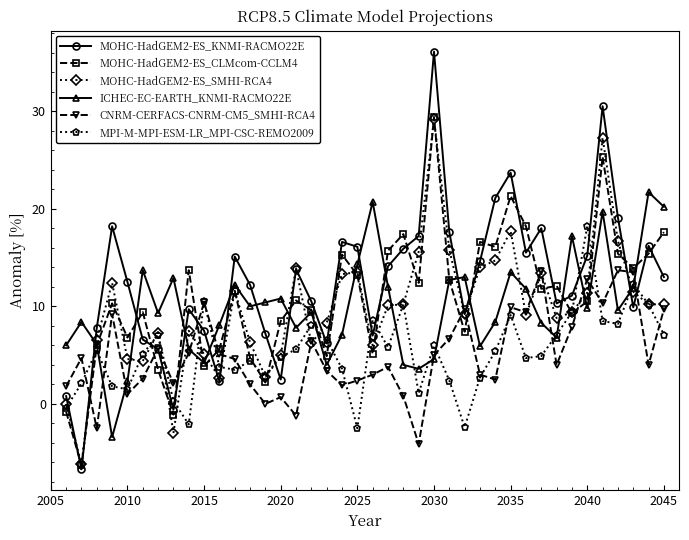

What is the smallest value displayed?

-6.7